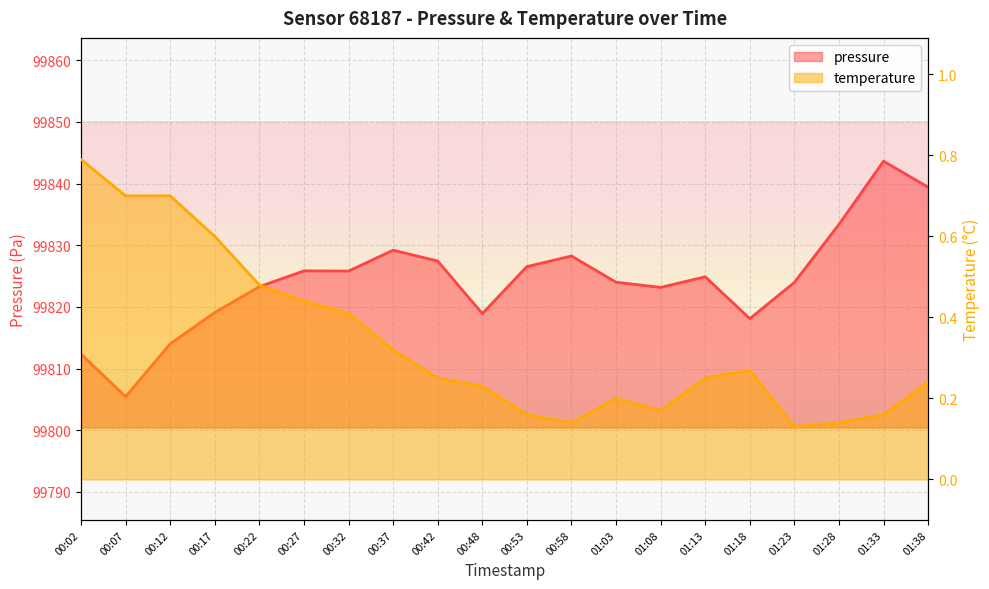

True or false: pressure has a value of 51683.9 at 01:38.

False